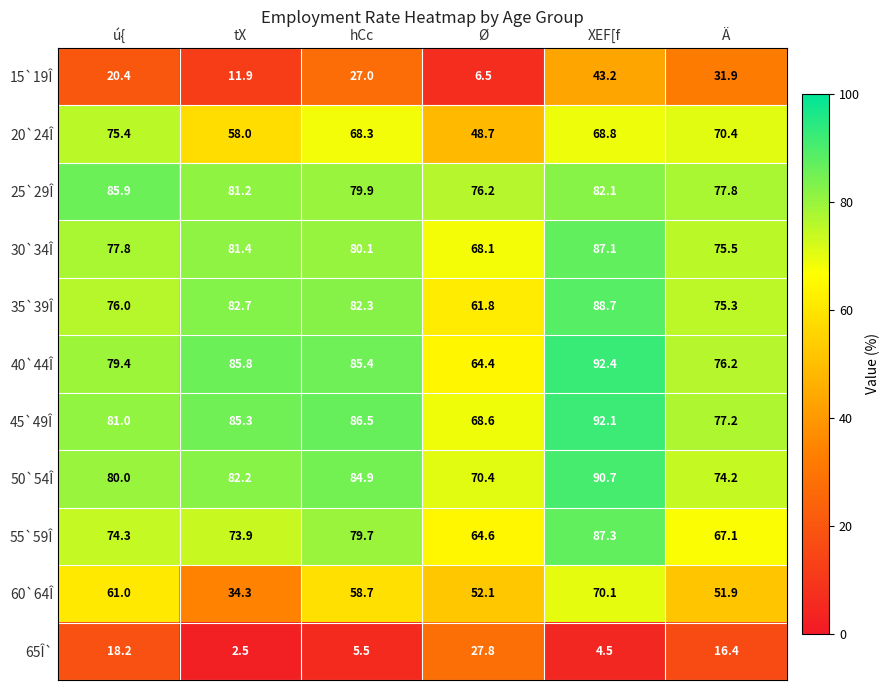

How many values in the 35`39Î series are below 82?

3